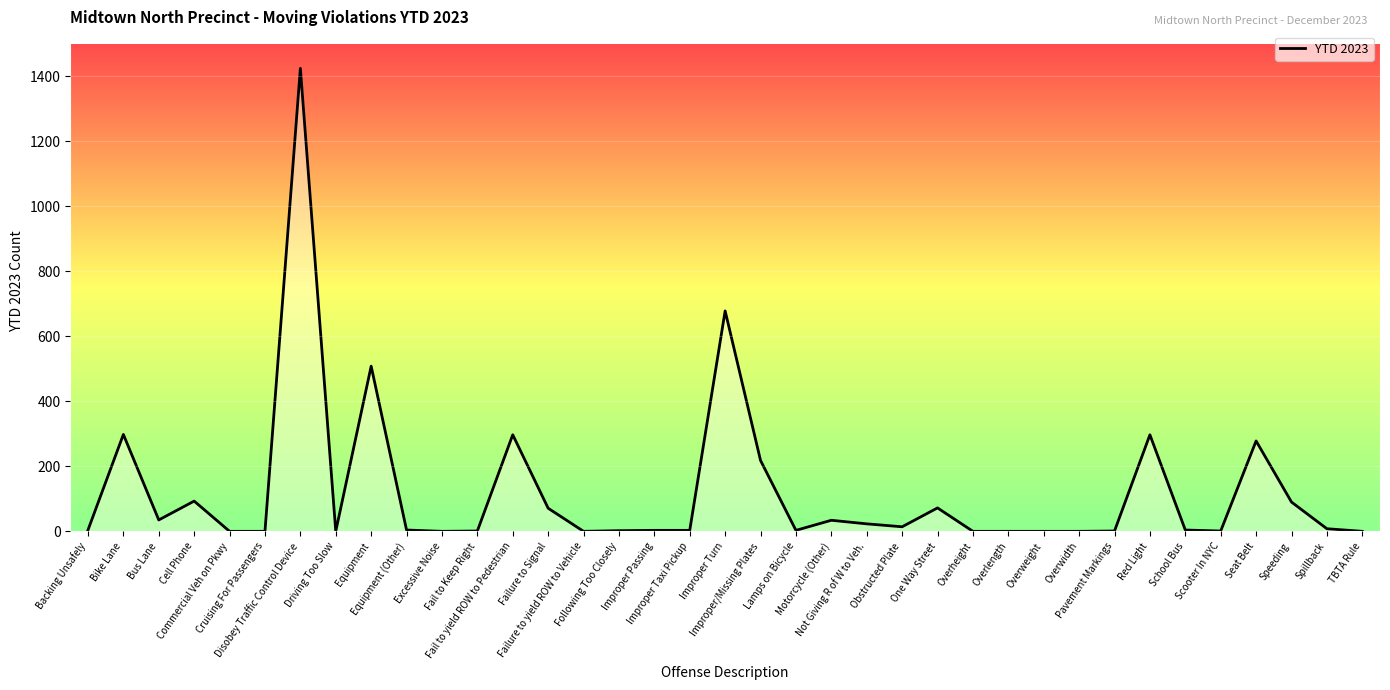

What is the sum of all values?

4464